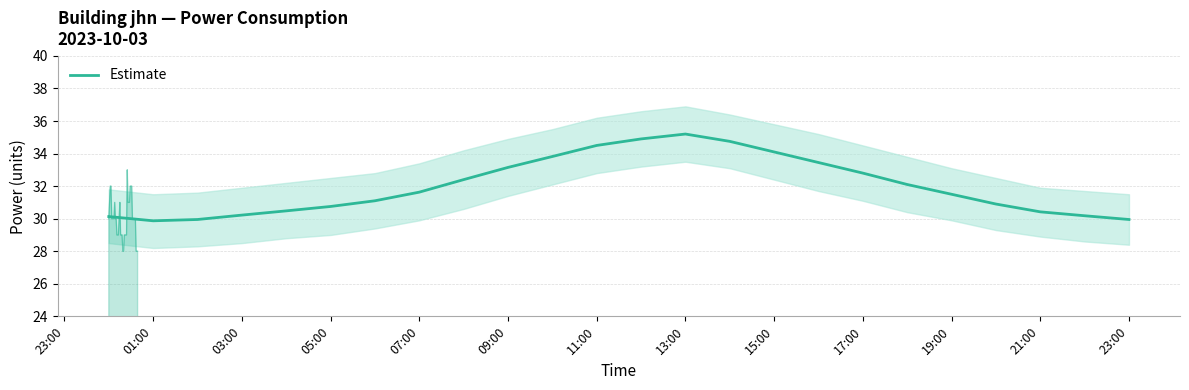

What is the smallest value displayed?

29.9